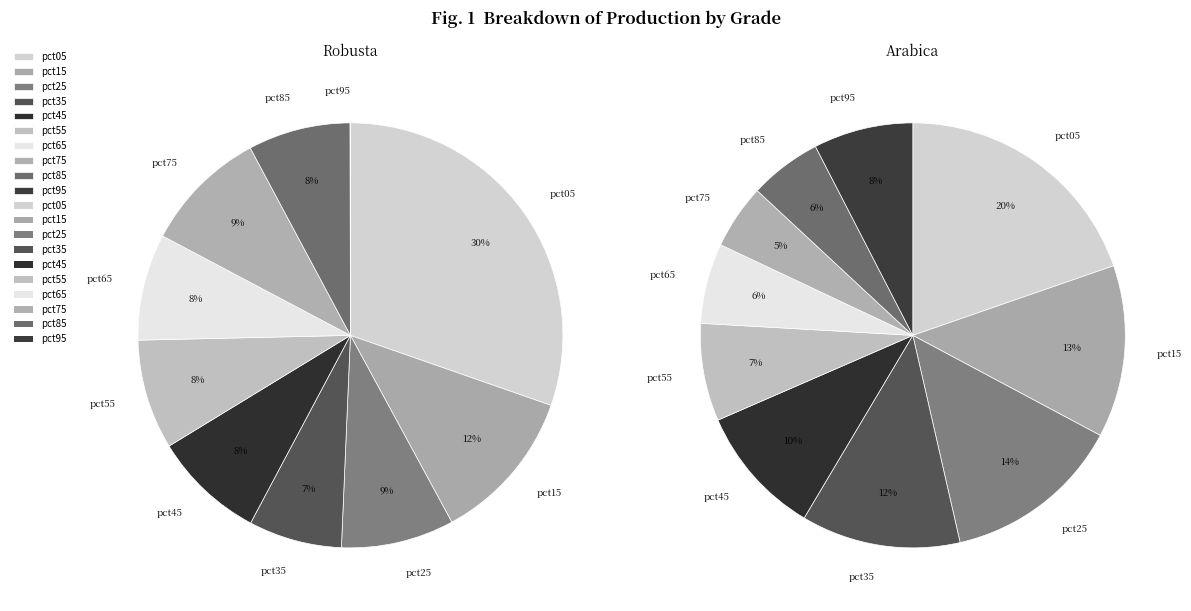

To the nearest percent, what percentage of the pie is pct55?

8%